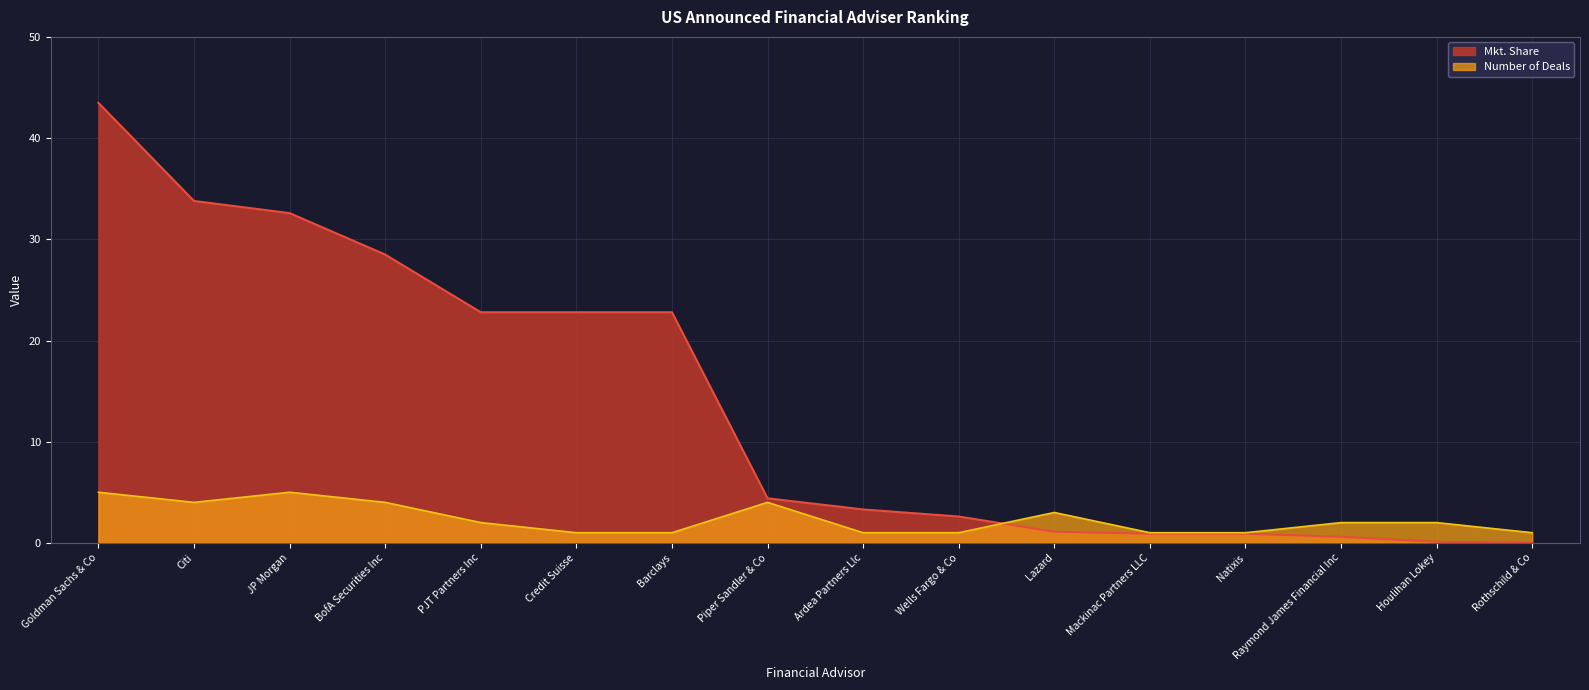

How many series are shown in this chart?

2